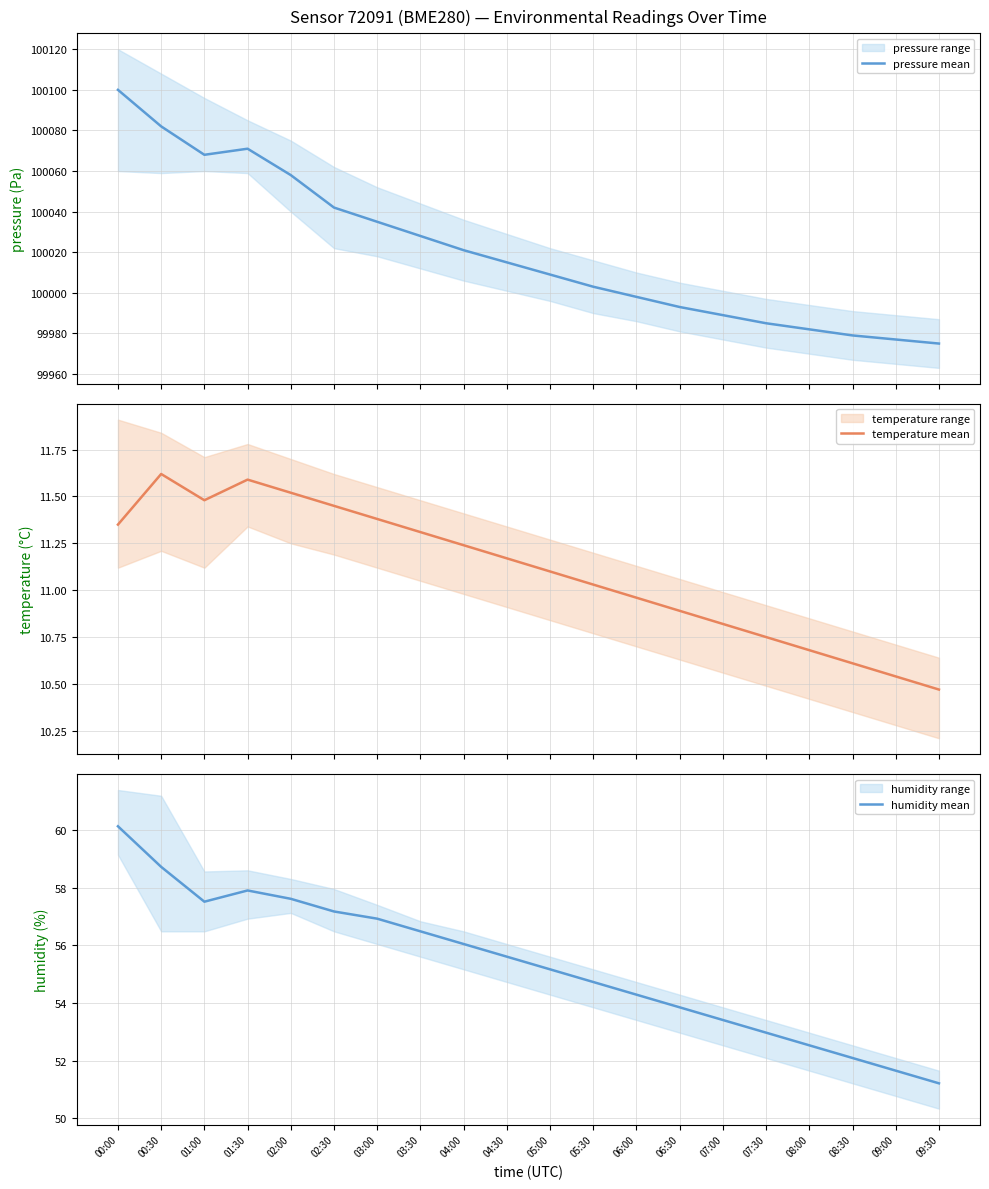

Where is the first local minimum for temperature mean?

01:00